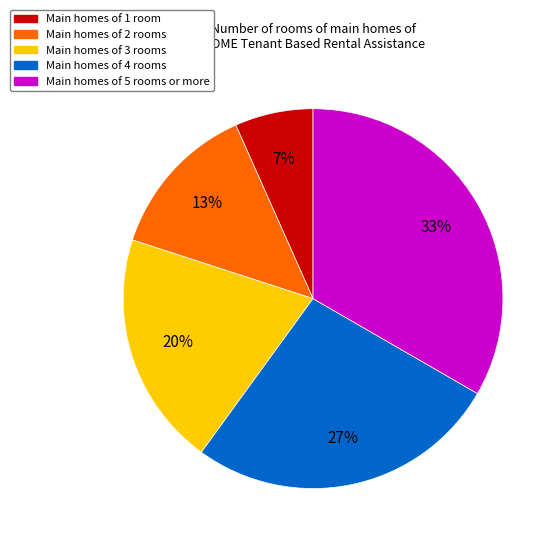

Which slice is the smallest?

Main homes of 1 room